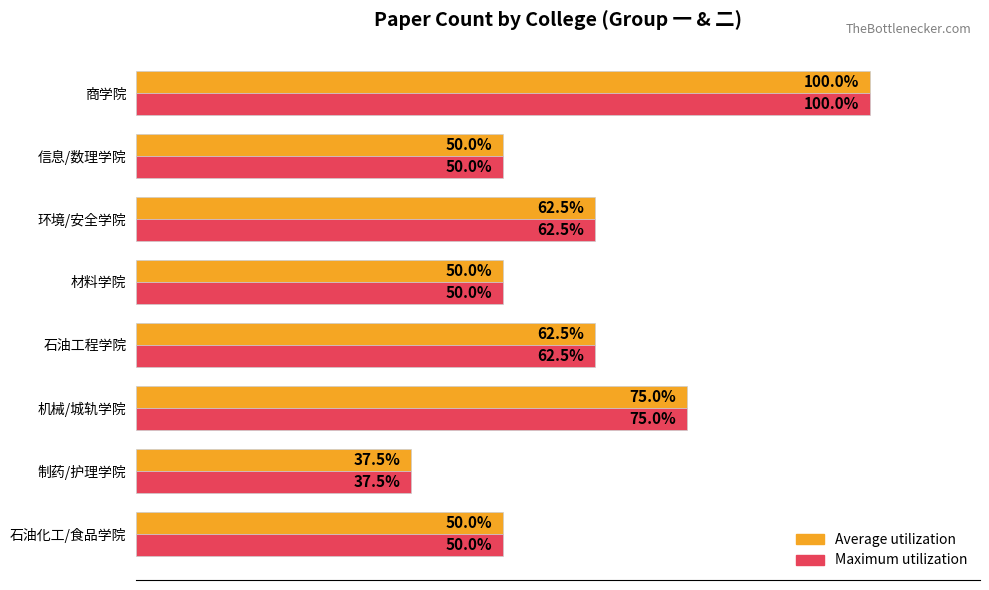

At which label does Maximum utilization reach its peak?

商学院